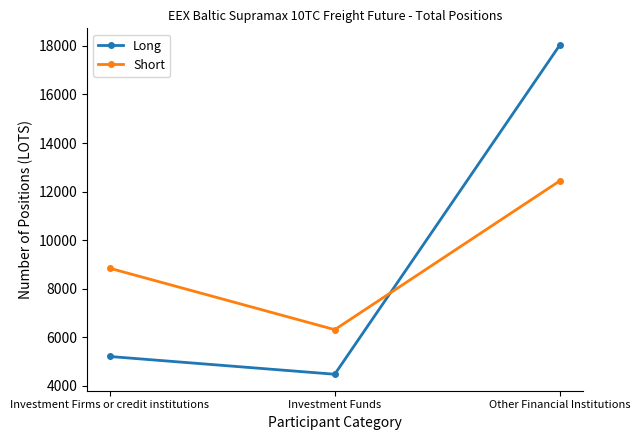

What is the sum of all Long values?

27735.1